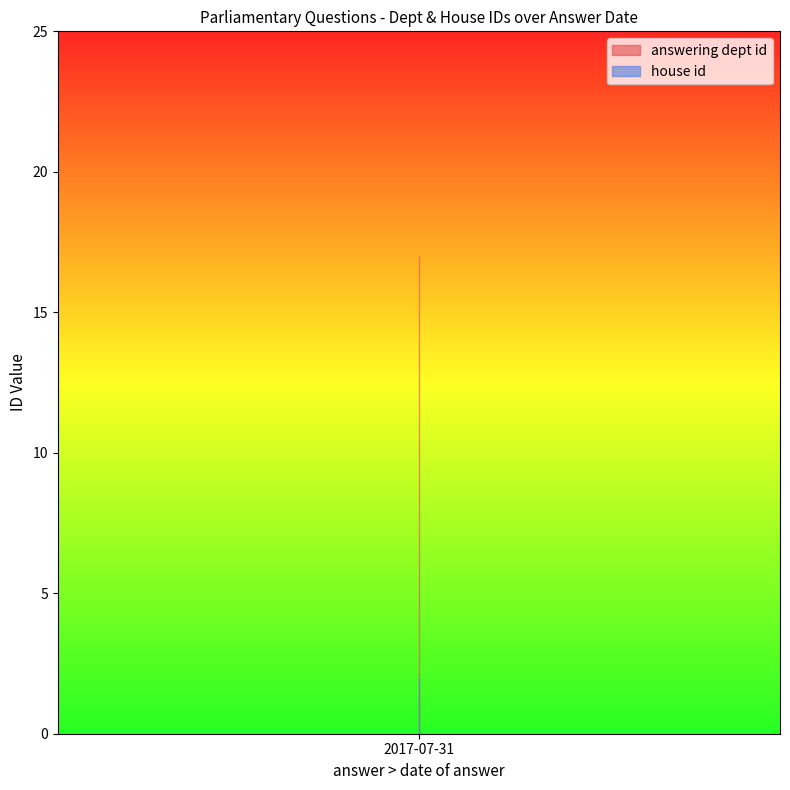

What is the maximum value for house id?

2